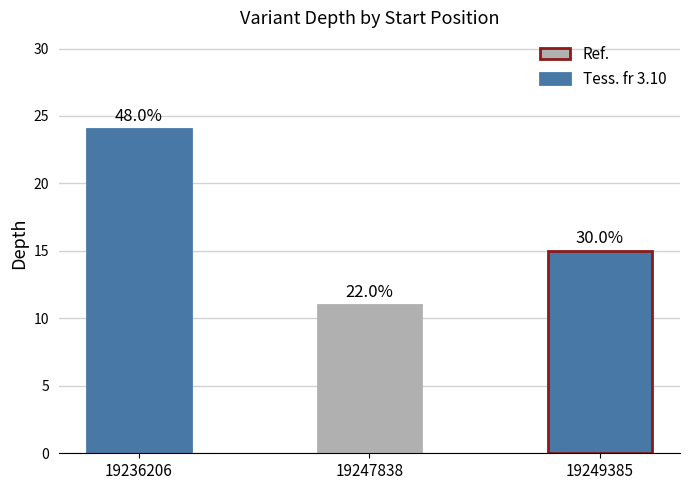

What value does the data have at 19247838?

11